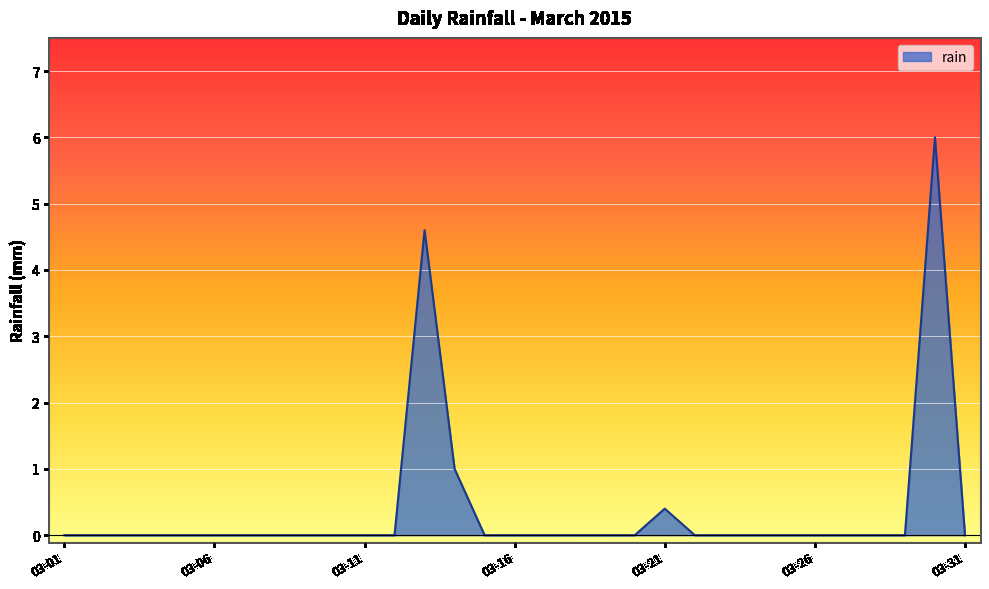

What is the maximum value shown in the chart?

6.0